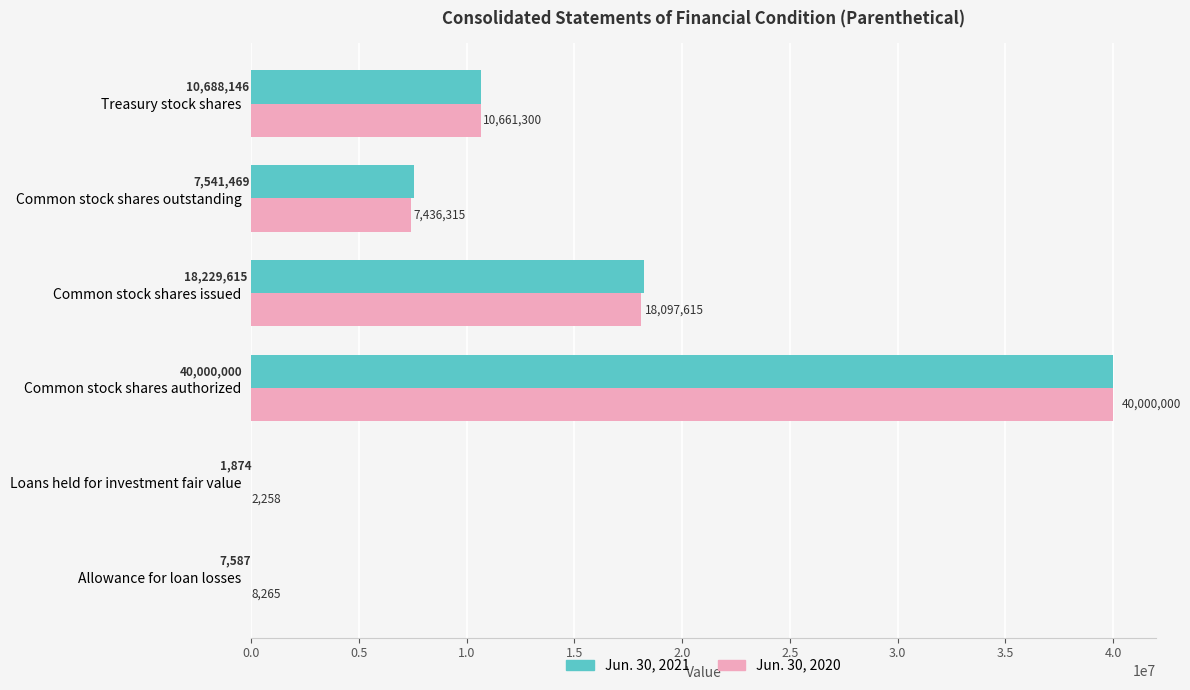

Read the Jun. 30, 2021 value at Common stock shares issued.

18229615